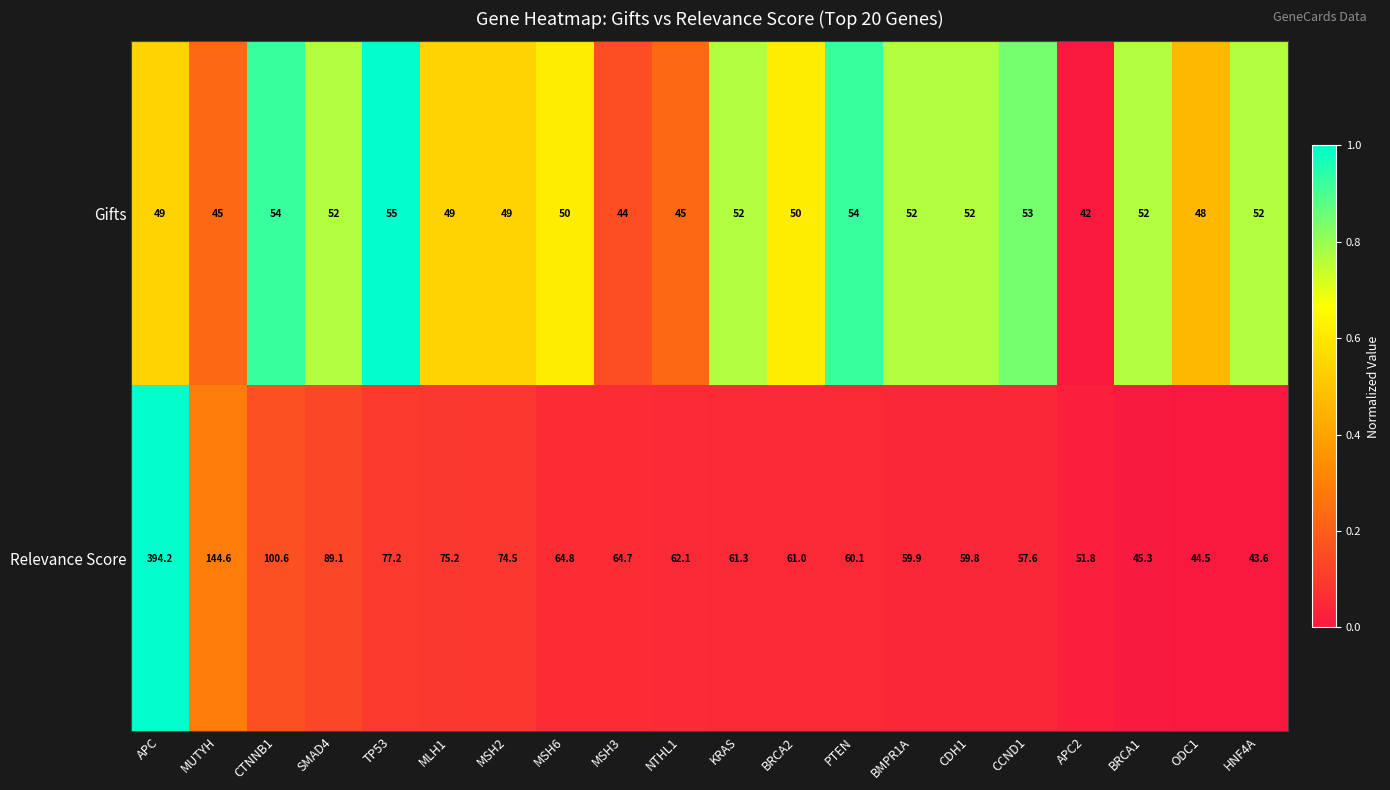

True or false: Gifts has a value of 62.7 at MSH3.

False